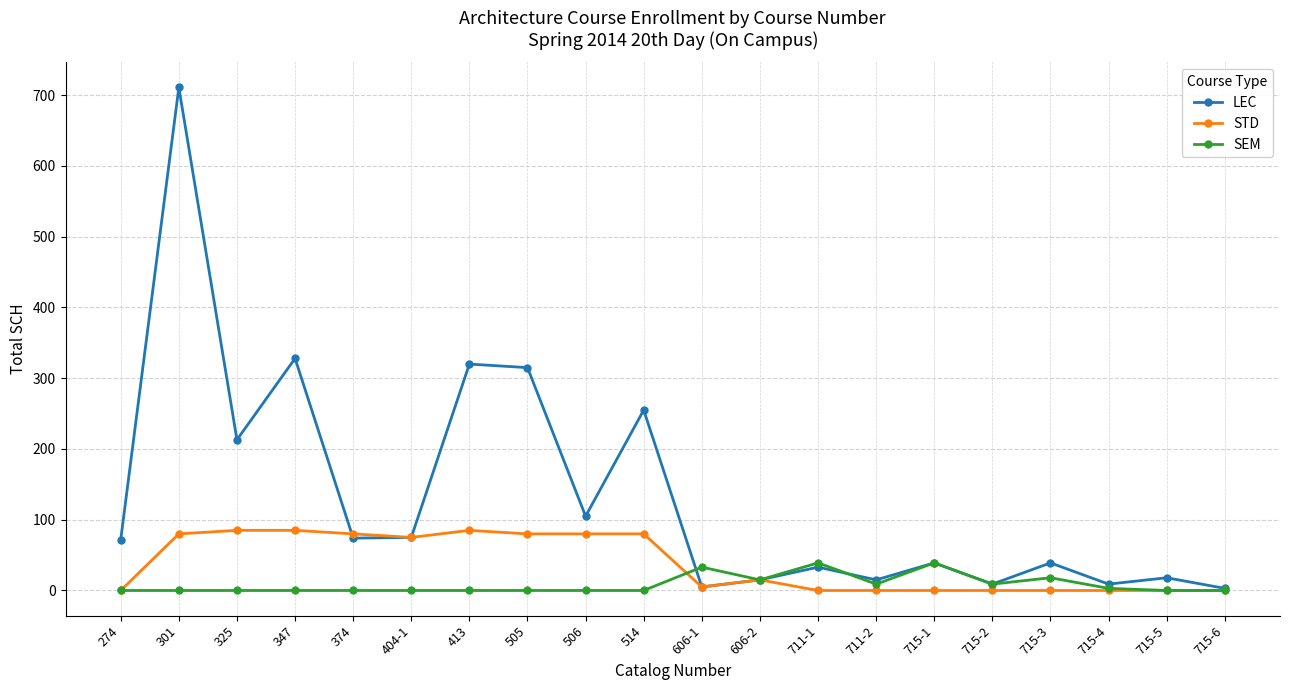

True or false: LEC has more than 0 points higher than both neighbors.

True